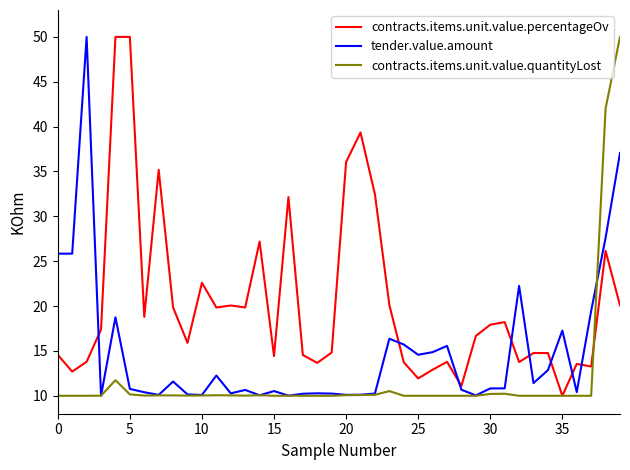

How many lines are shown in the chart?

3